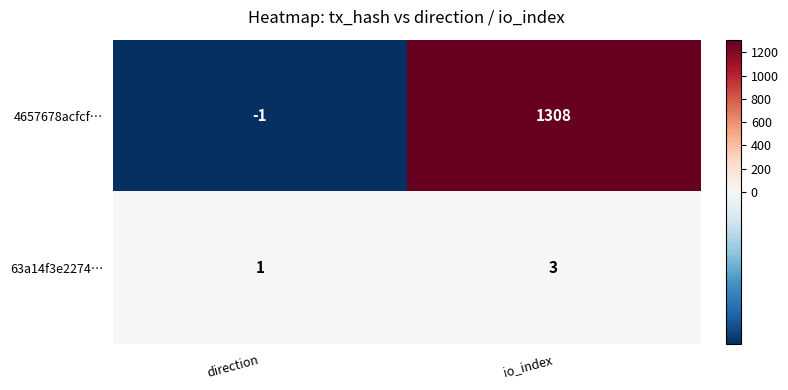

How many categories are shown in the chart?

2